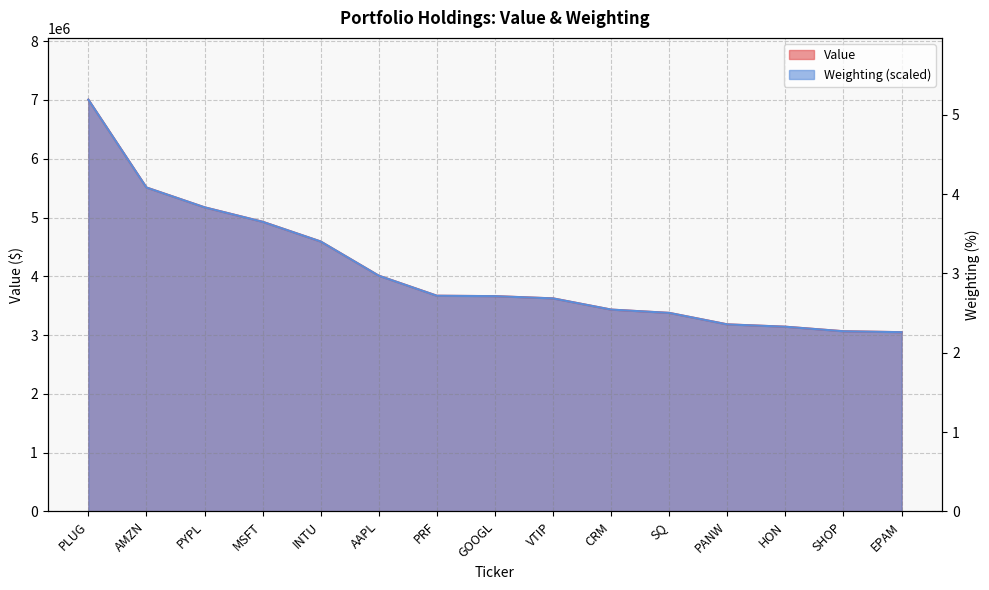

Does the chart display data point markers on the line(s)?

No